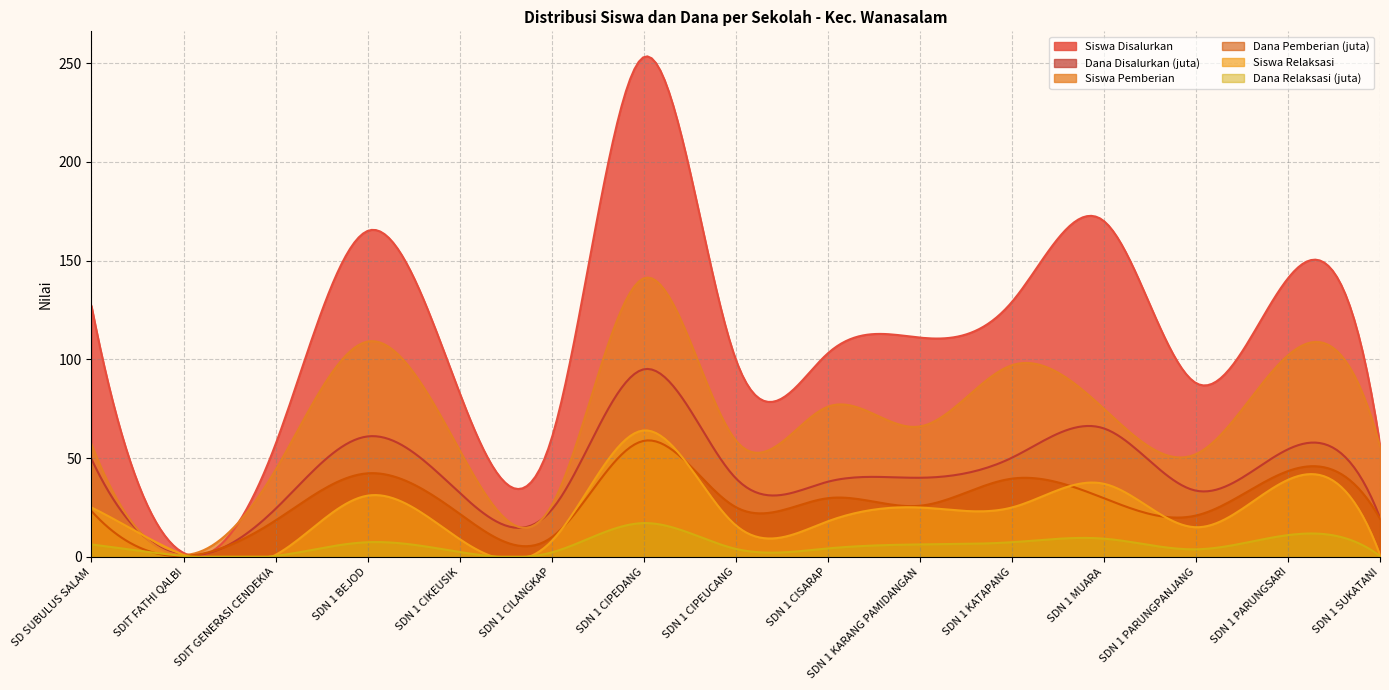

True or false: Dana Pemberian (juta) and Siswa Pemberian cross at least once.

False